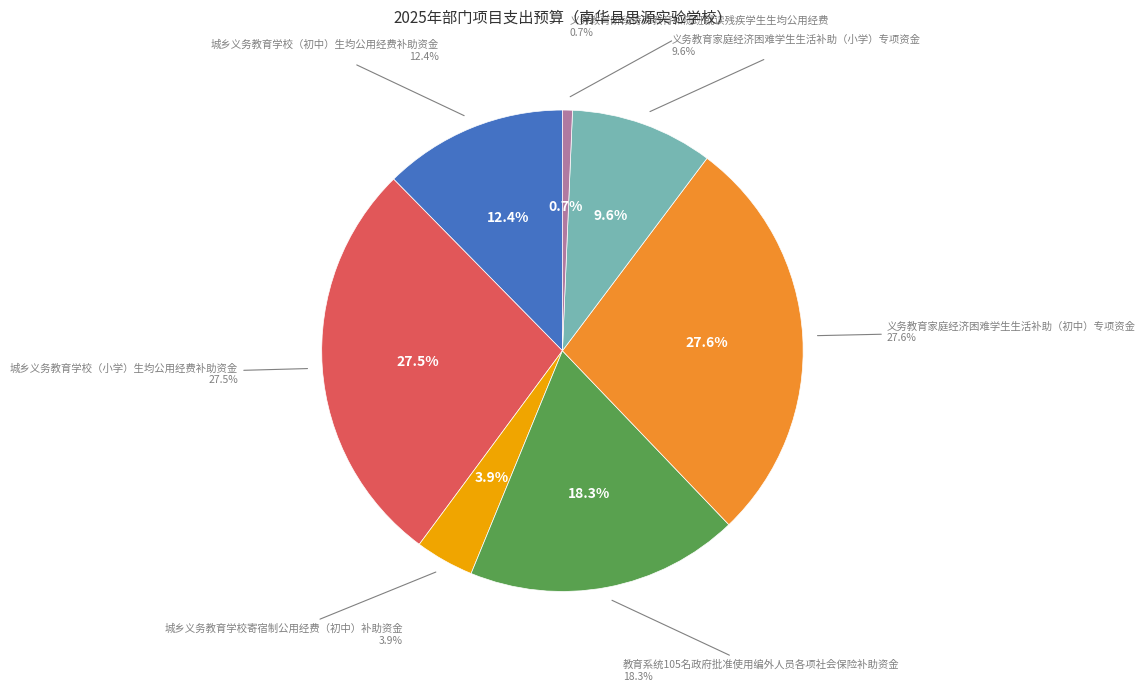

Count the number of slices in the pie.

7